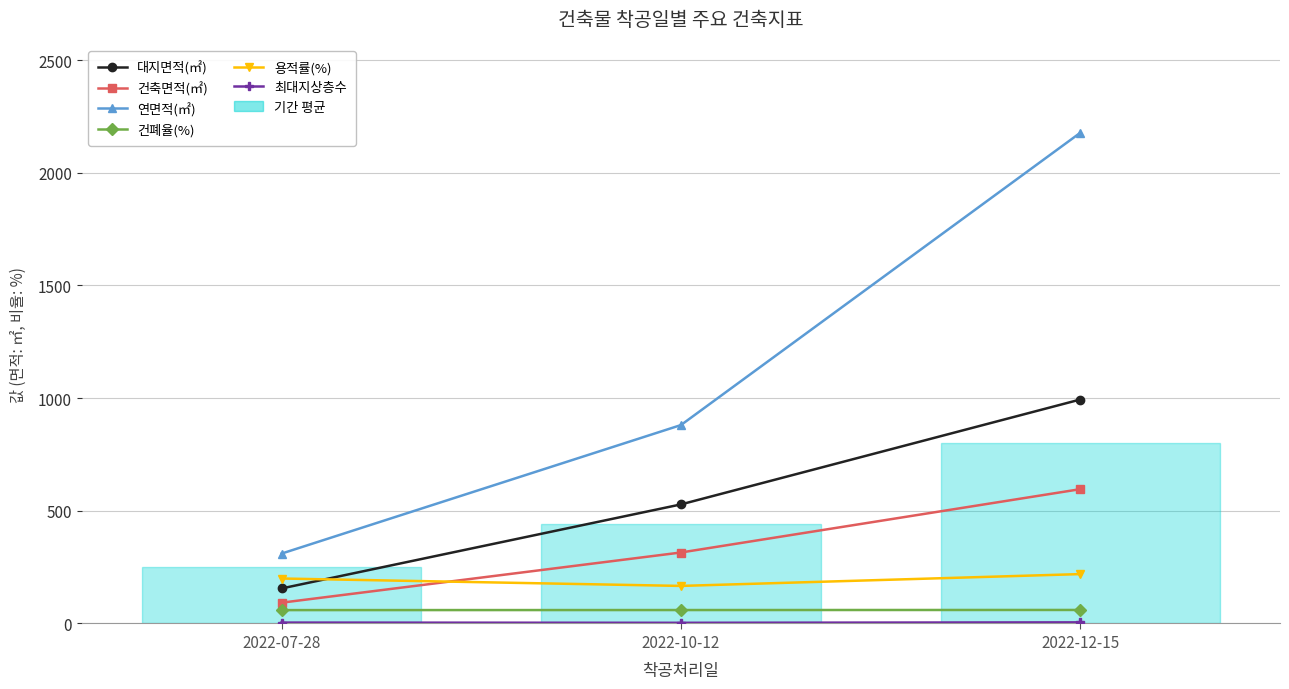

What is the sum of all 용적률(%) values?

585.3